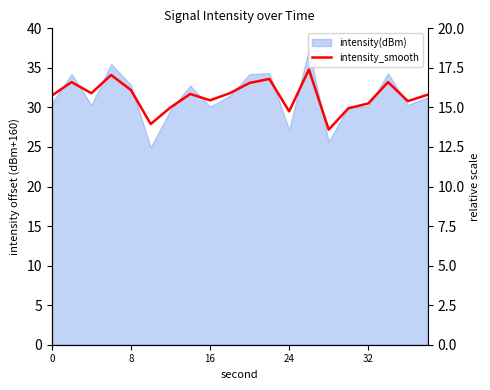

Approximately how many times larger is the value at 12 compared to 9?

0.9